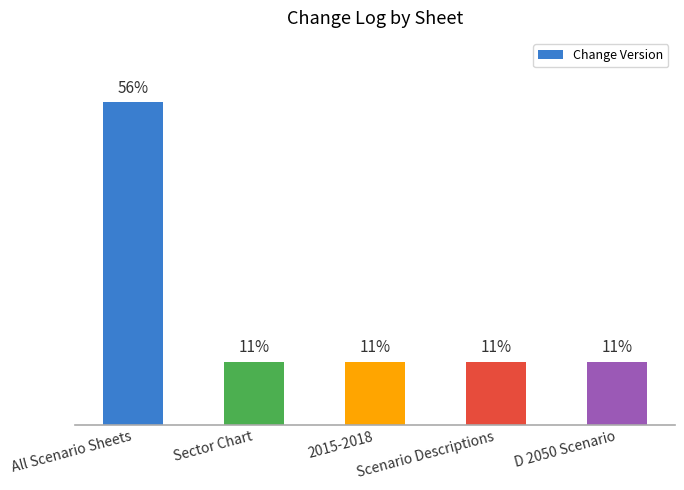

What is the label of the 3rd bar from the right?

2015-2018